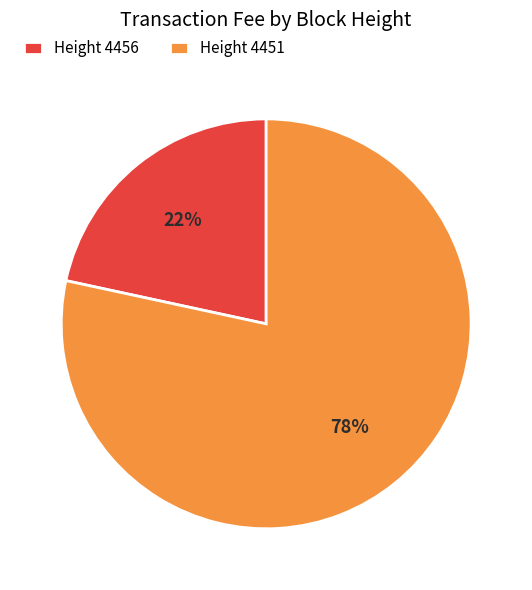

Combined, do Height 4451 and Height 4456 account for over 50%?

Yes